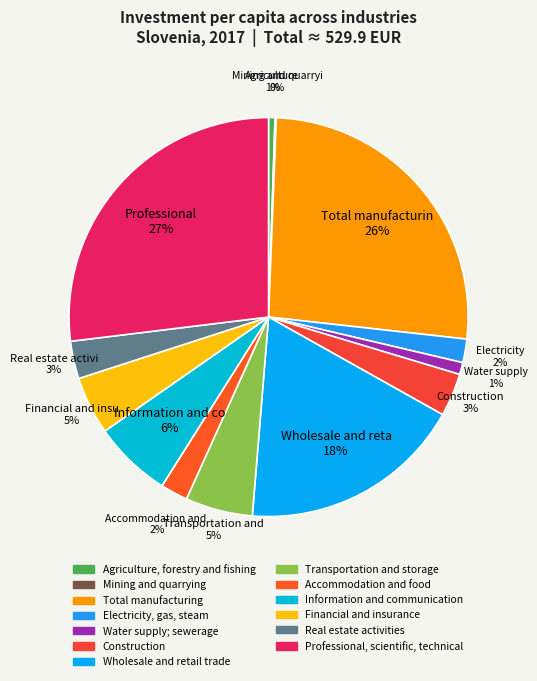

How many segments does this pie chart have?

13